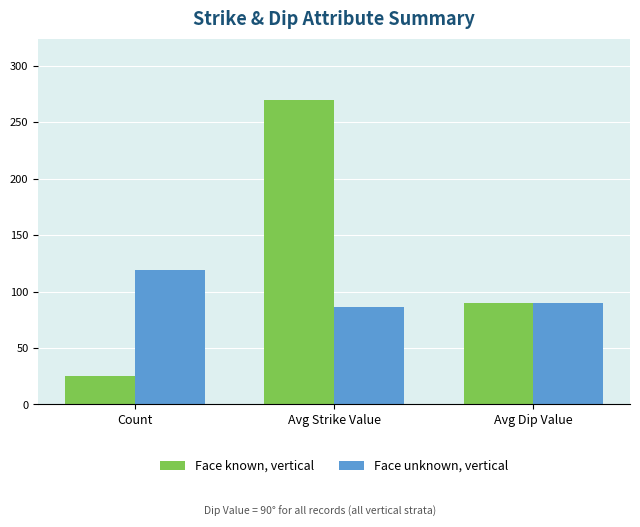

What are all the series names shown in the legend?

Face known, vertical, Face unknown, vertical